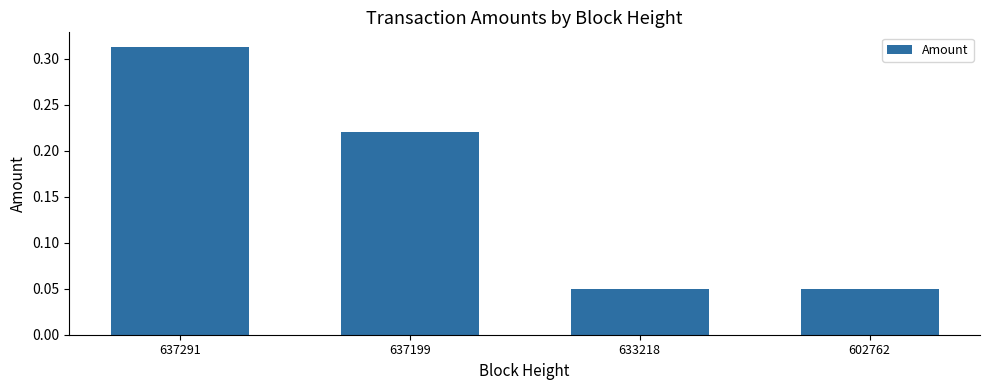

What is the sum of all values?

0.6